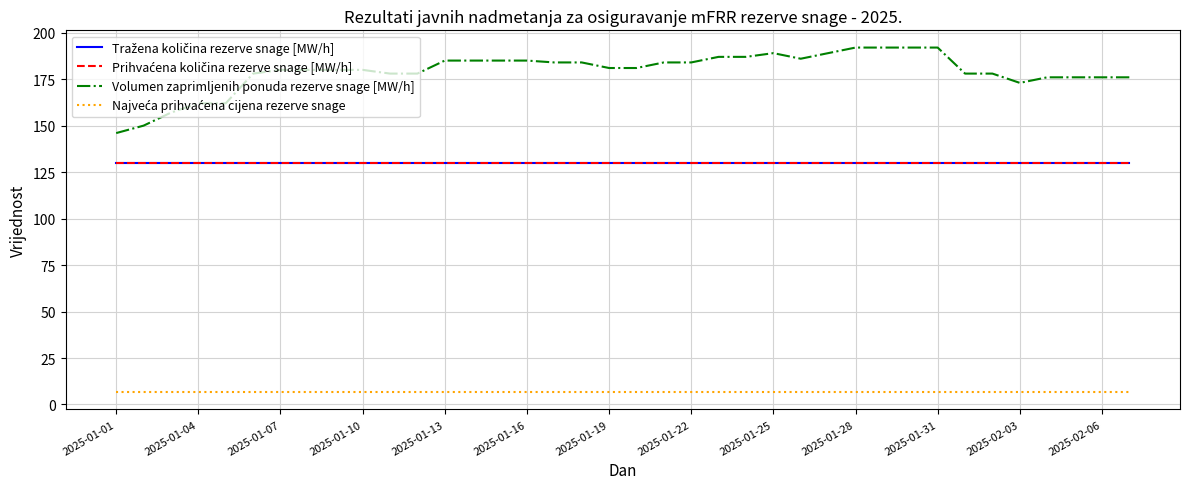

Is this an area chart (filled region under the line)?

No